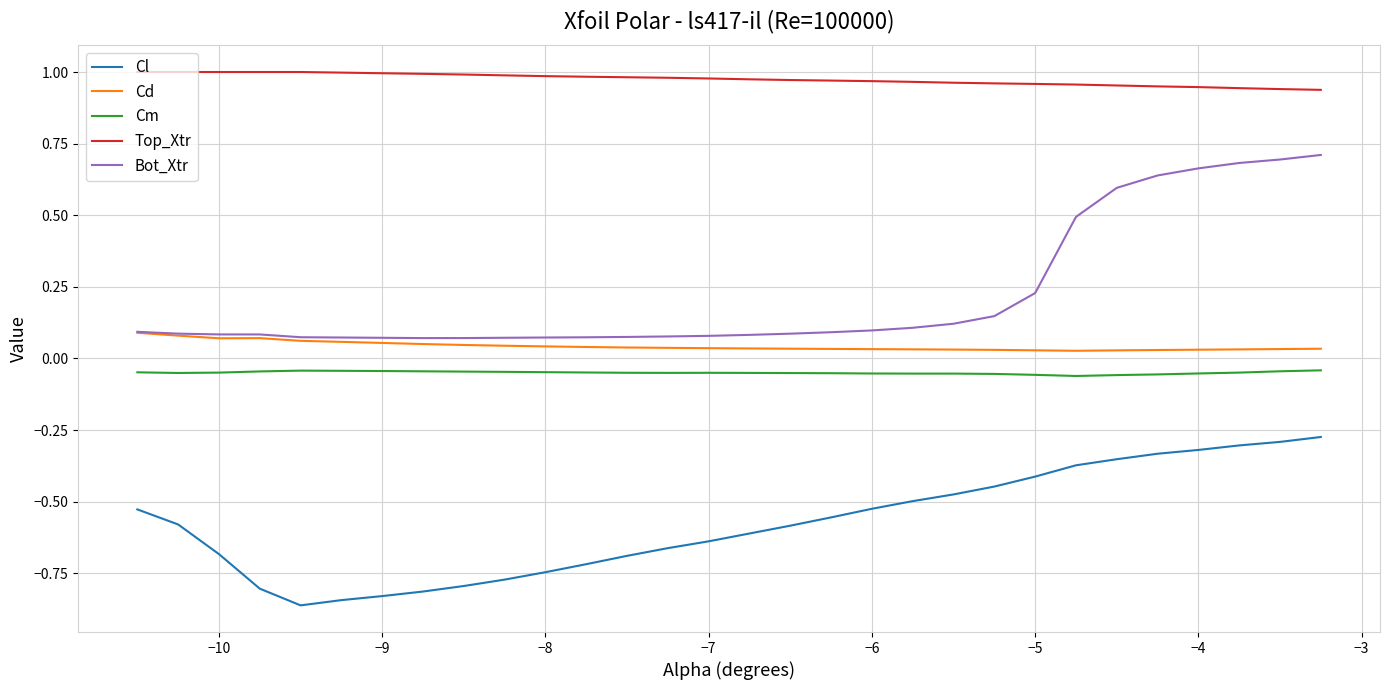

Which series has the largest range (max minus min)?

Bot_Xtr